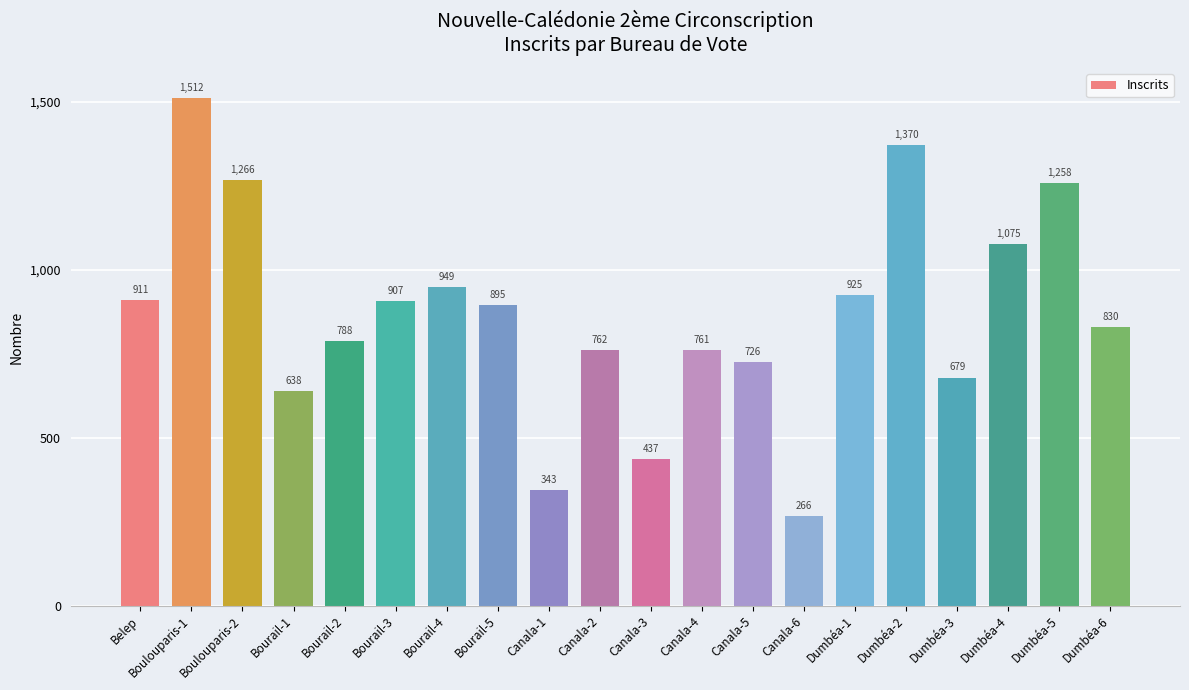

Between Canala-4 and Dumbéa-2, which is larger?

Dumbéa-2